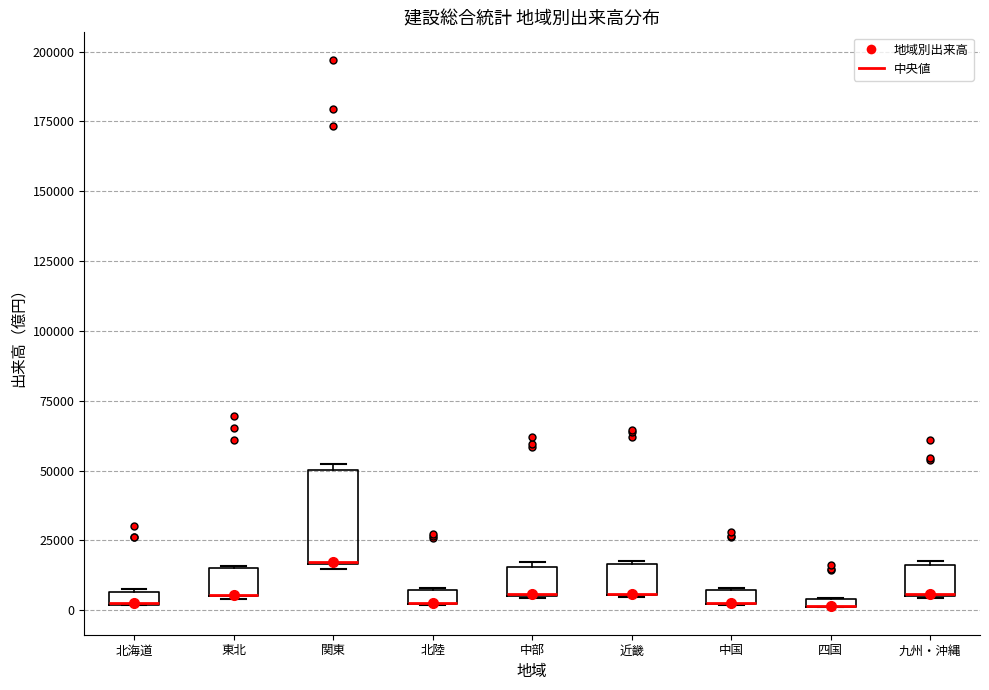

Which box is the tallest, from its lower edge to its upper edge?

関東